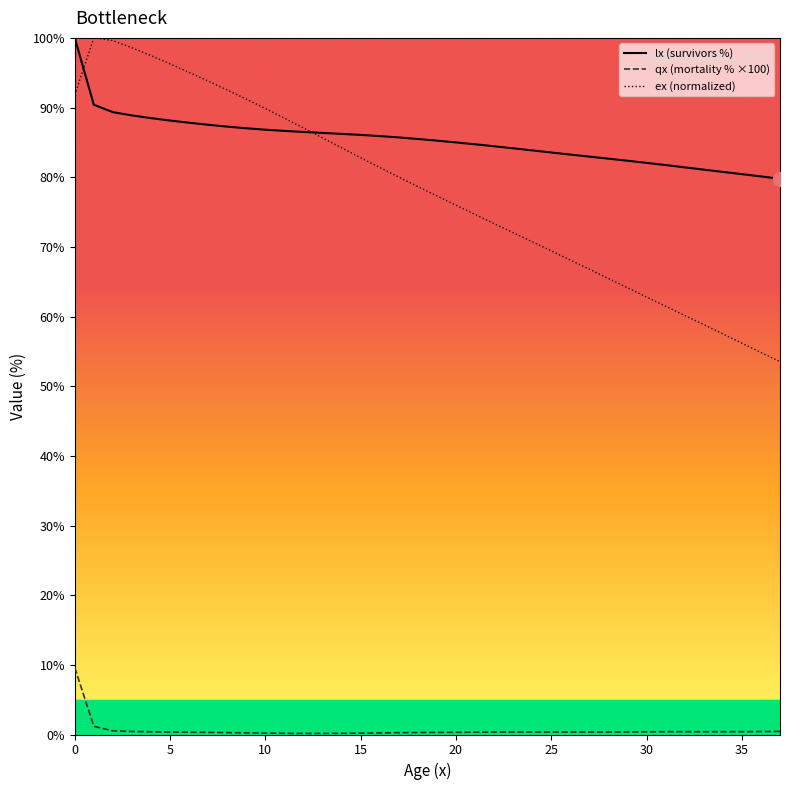

Which series has the widest spread of values?

ex (normalized)